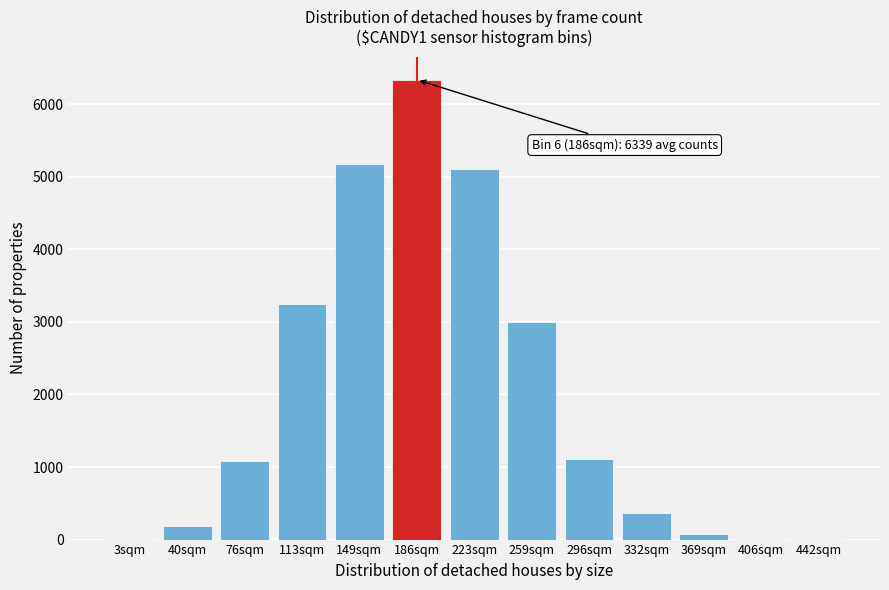

The value at 223sqm is 5102.6. True or false?

True